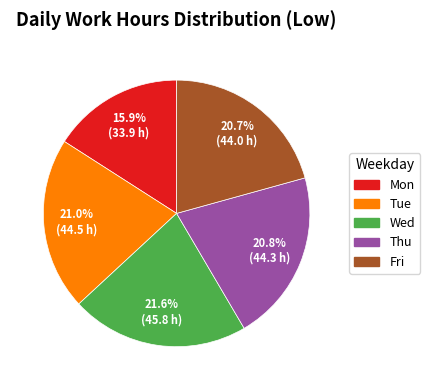

Does any single category account for the majority?

No